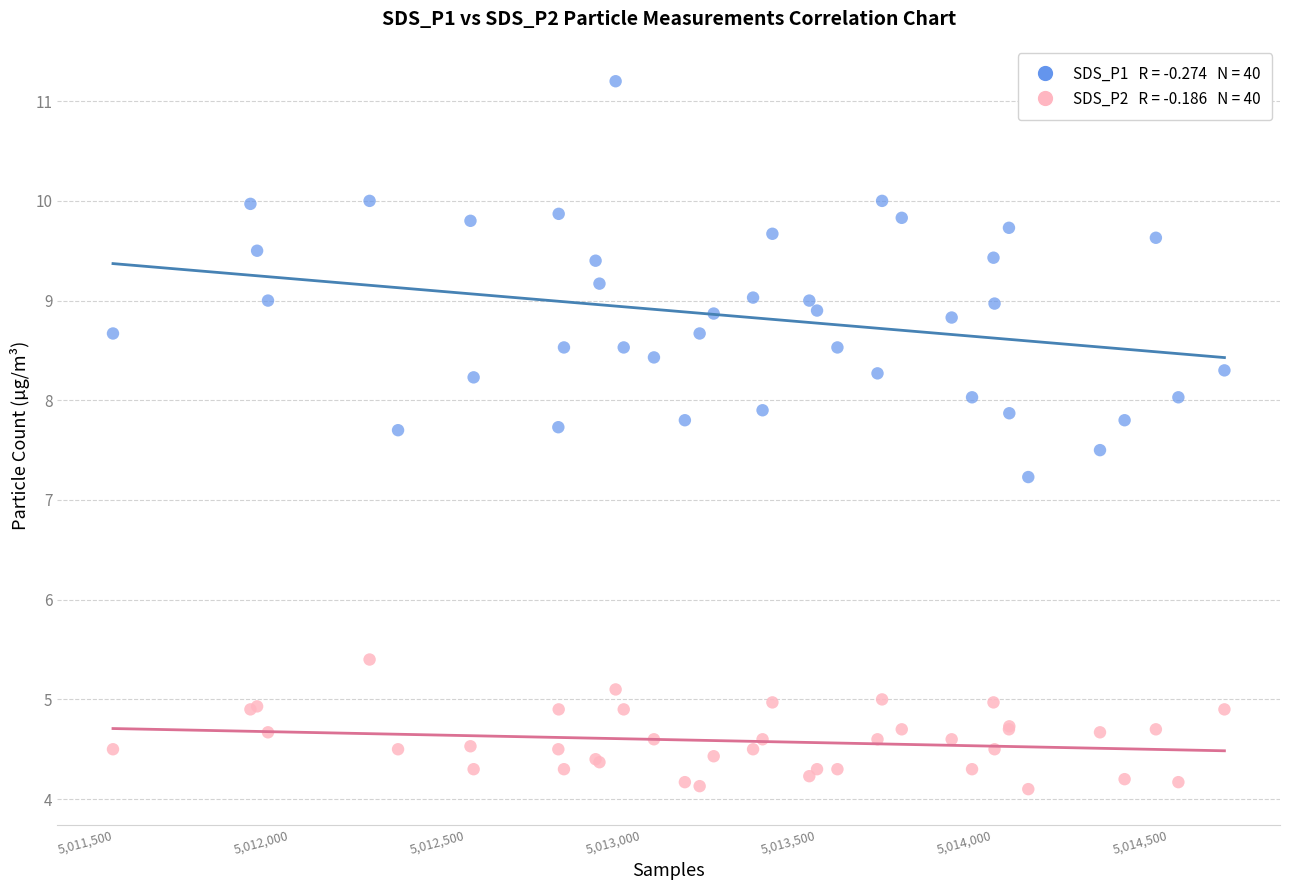

Across all series, what Y value is closest to 7?

7.2